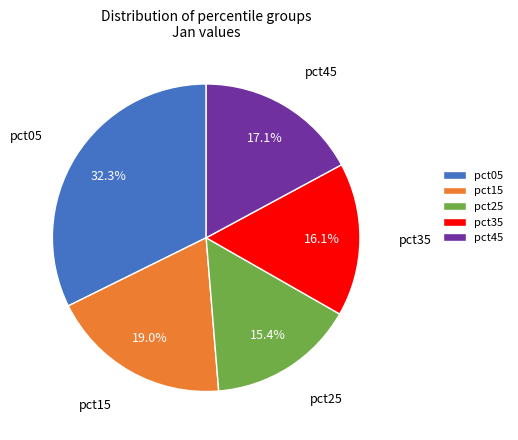

To the nearest percent, what portion does pct45 represent?

17%